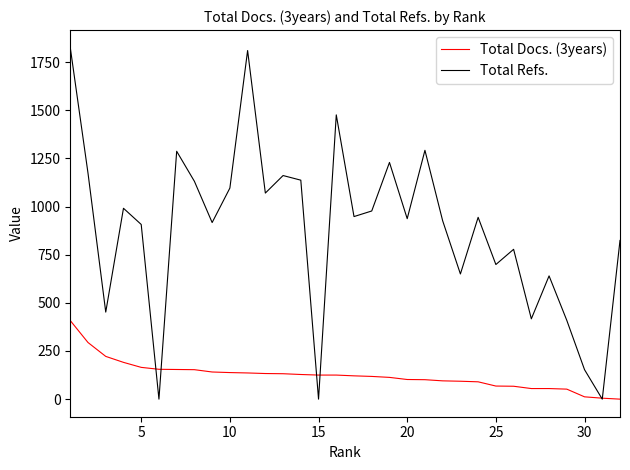

Which series ends up on top after the final intersection of Total Docs. (3years) and Total Refs.?

Total Refs.